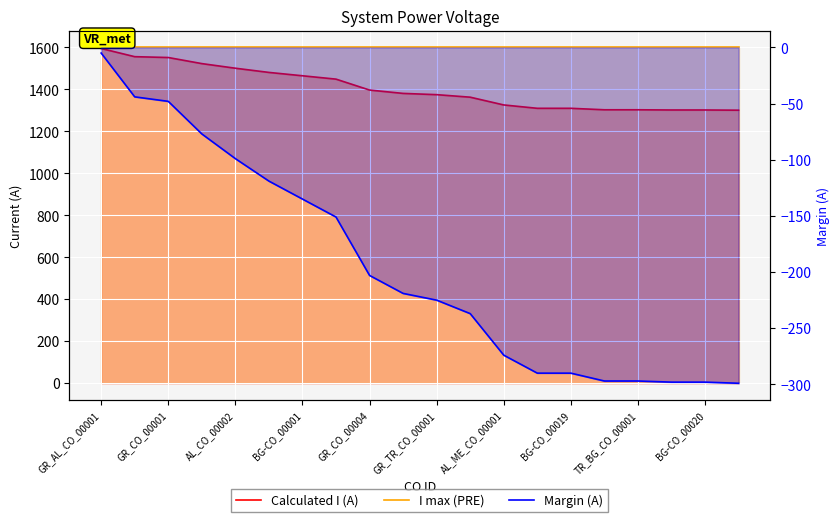

Does the chart display data point markers on the line(s)?

No